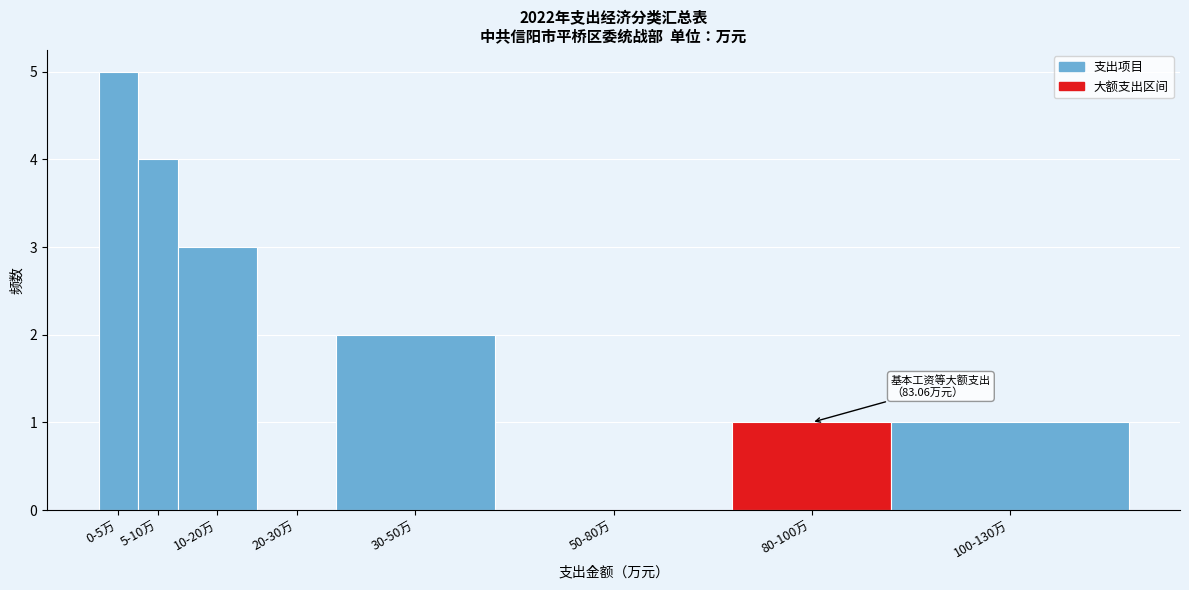

Reading left to right, extract all data points from this chart.

0-5万=5	5-10万=4	10-20万=3	20-30万=0	30-50万=2	50-80万=0	80-100万=1	100-130万=1